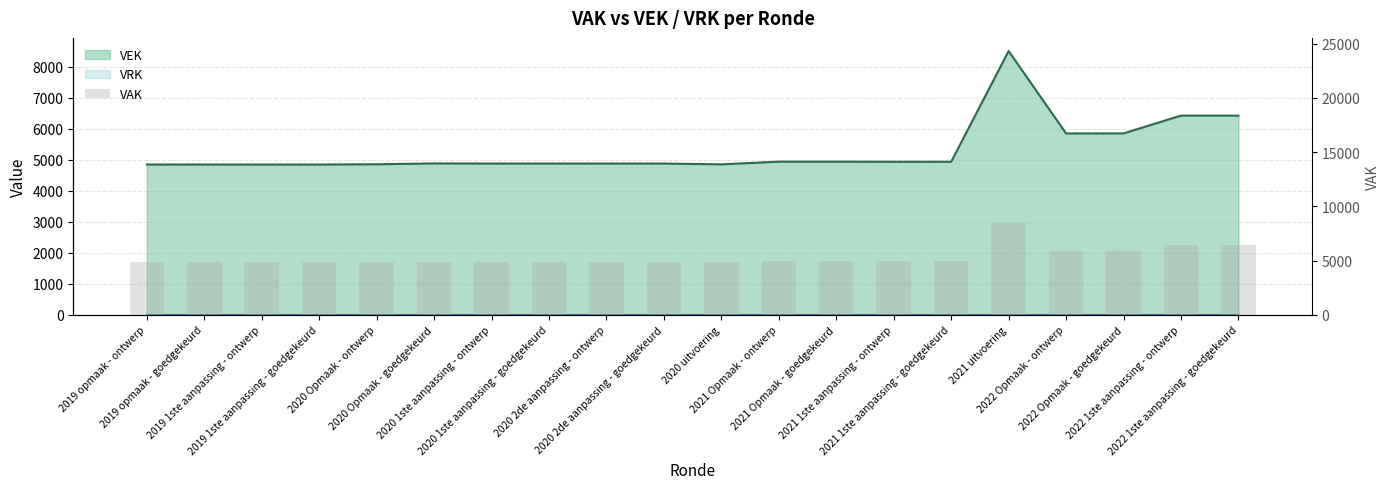

Between 2021 Opmaak - goedgekeurd and 2022 1ste aanpassing - goedgekeurd, which is larger?

2022 1ste aanpassing - goedgekeurd